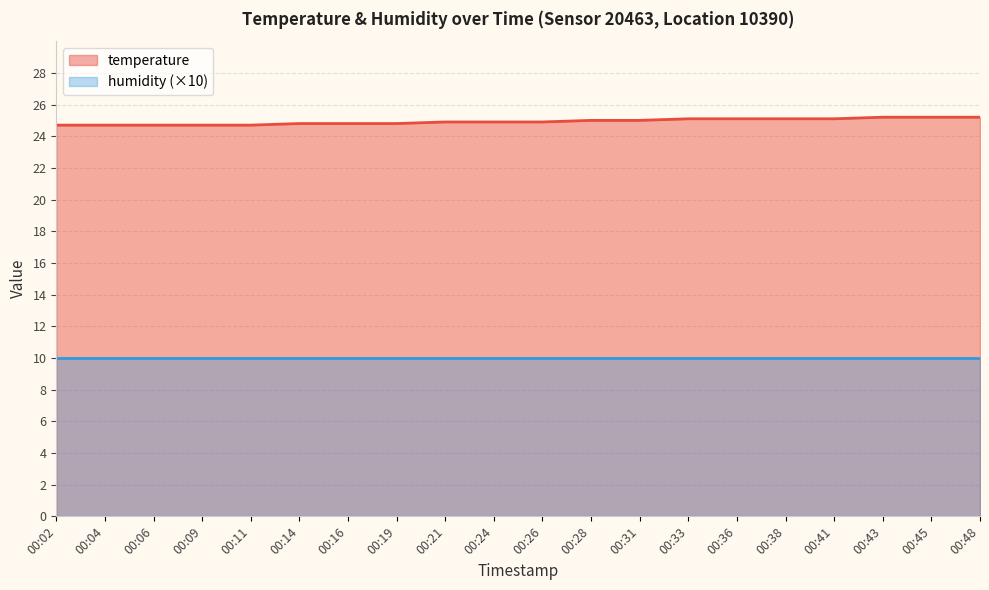

List the labels in order of value, smallest first.

00:02, 00:04, 00:06, 00:09, 00:11, 00:14, 00:16, 00:19, 00:21, 00:24, 00:26, 00:28, 00:31, 00:33, 00:36, 00:38, 00:41, 00:43, 00:45, 00:48